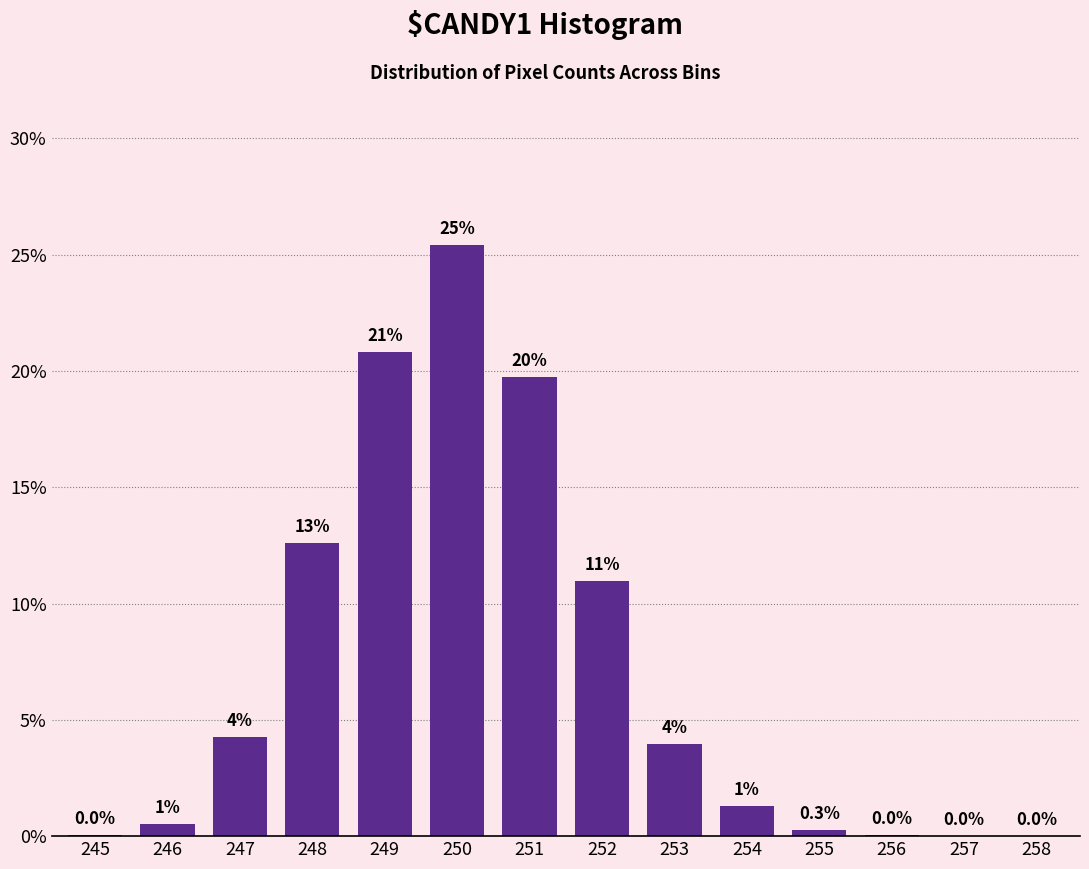

What is the sum of all values?

100.0